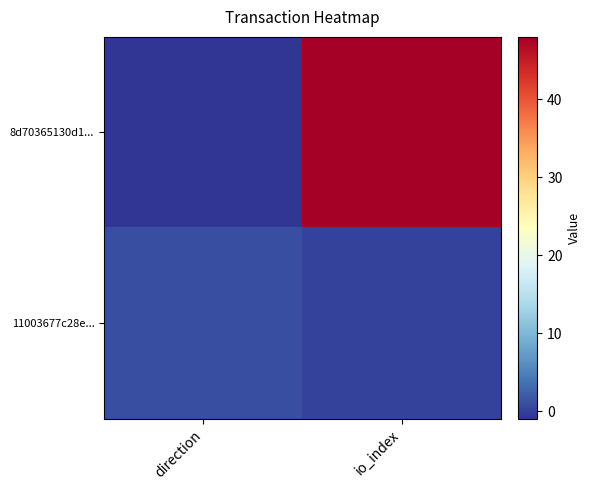

Reading right to left, list all the values displayed in this chart.

8d70365130d1...: io_index=48	direction=-1
11003677c28e...: io_index=0	direction=1